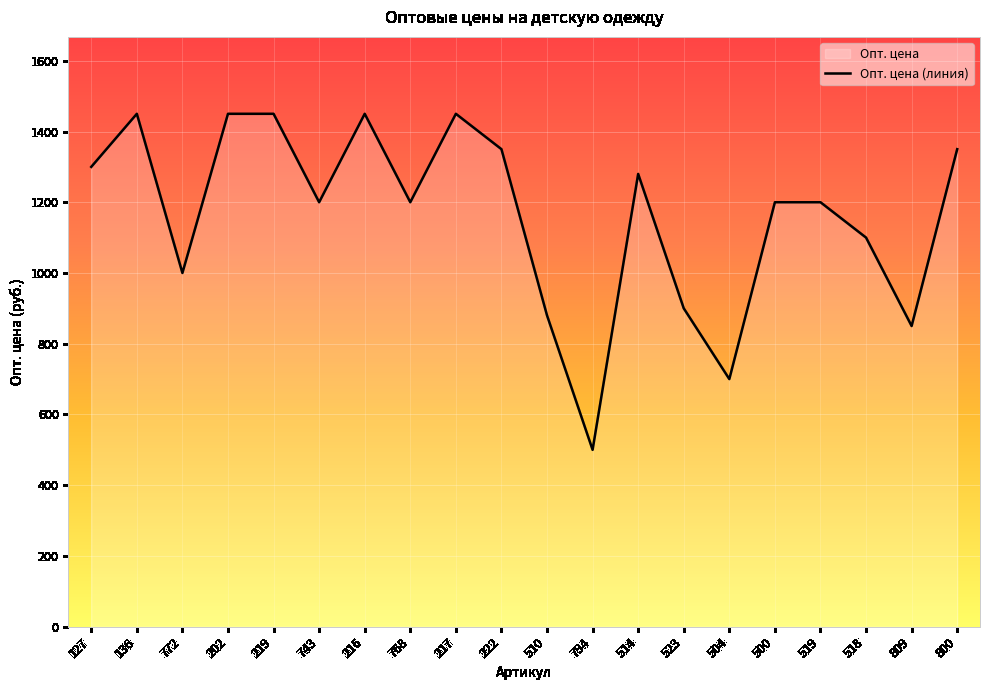

How many series are shown in this chart?

1